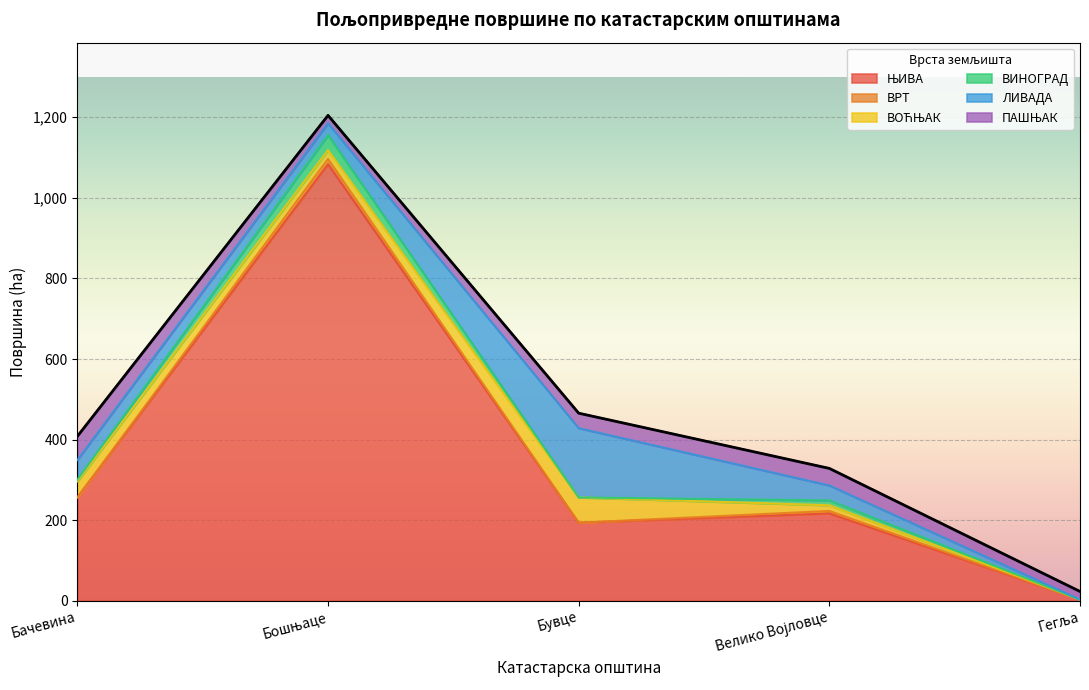

Does the chart display data point markers on the line(s)?

No